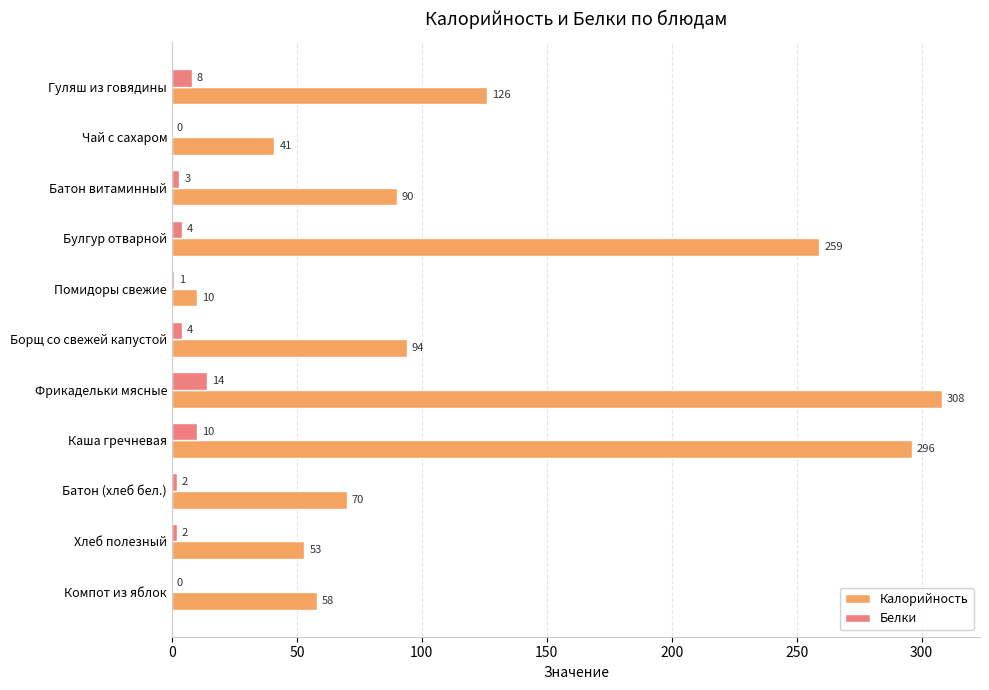

Is it true that Калорийность equals 65 at Чай с сахаром?

False